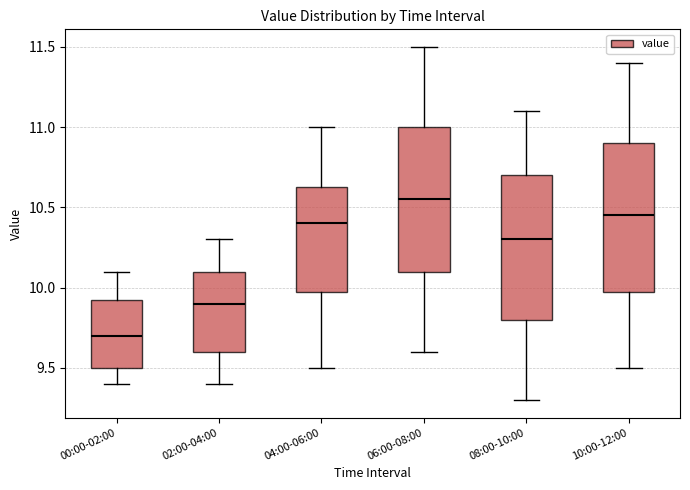

Where is the upper edge of the box for 02:00-04:00 on the y-axis? The values are not printed on the chart, so give them approximately, as read against the axis.

10.10